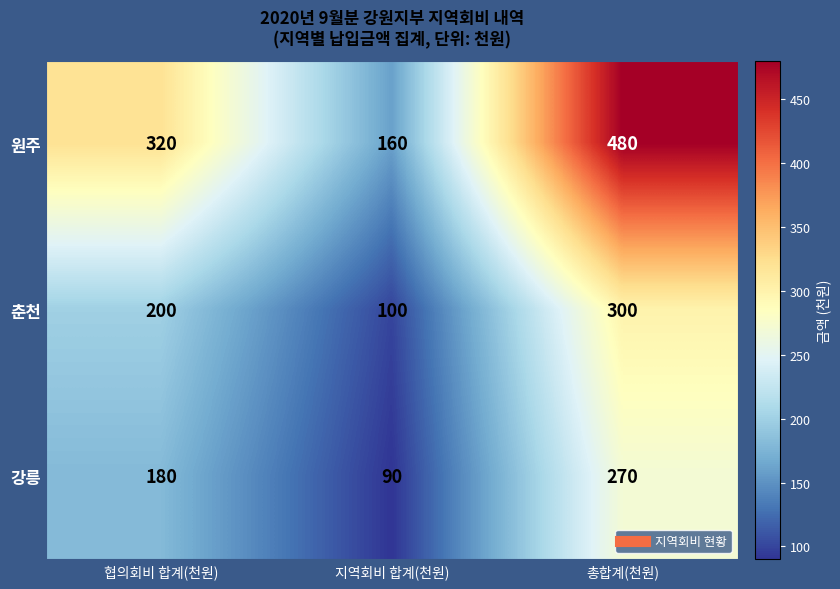

What is the difference between the 강릉 values at 총합계(천원) and 지역회비 합계(천원)?

180